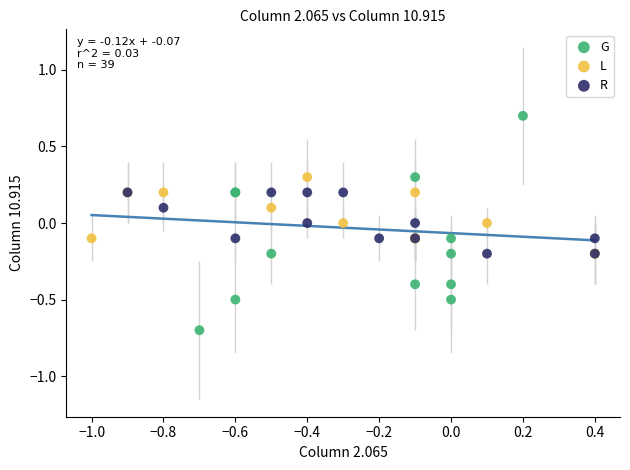

Which series reaches the maximum Y coordinate?

G